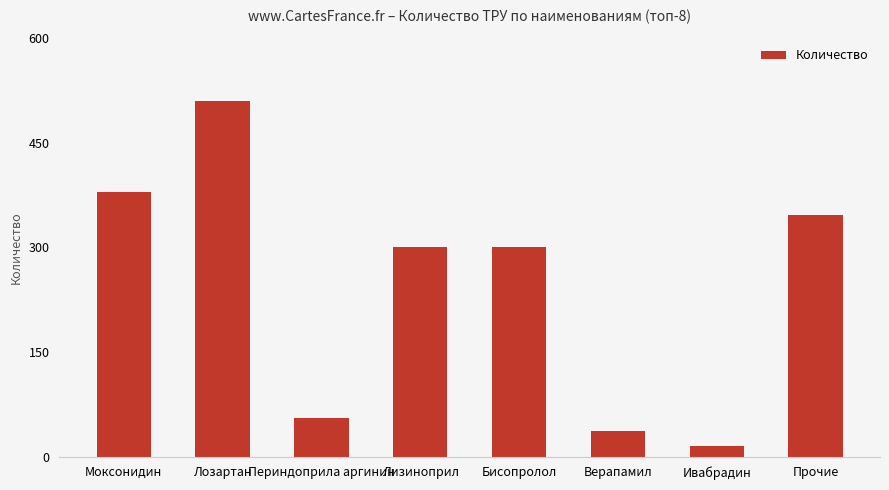

What value does the data have at Периндоприла аргинин, to the nearest 50?

50